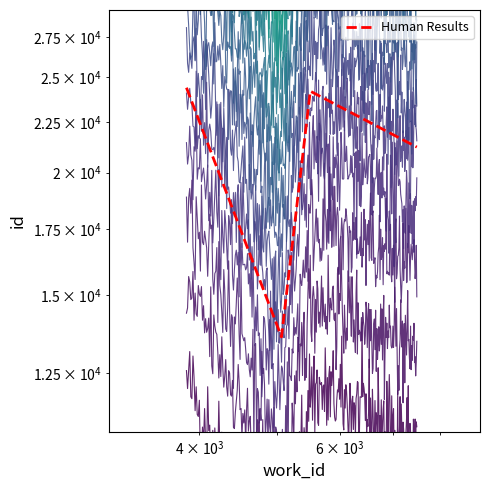

What is the minimum value shown in the chart?

13600